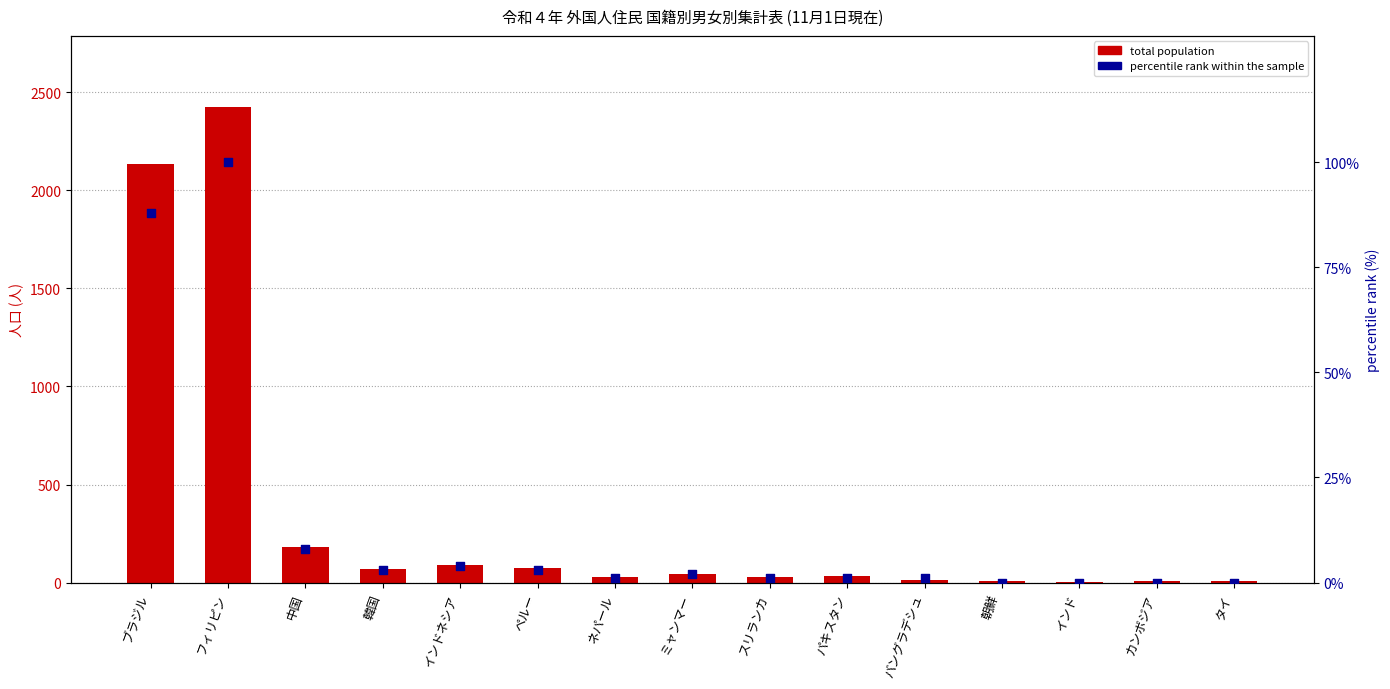

Which series reaches the maximum Y coordinate?

total population